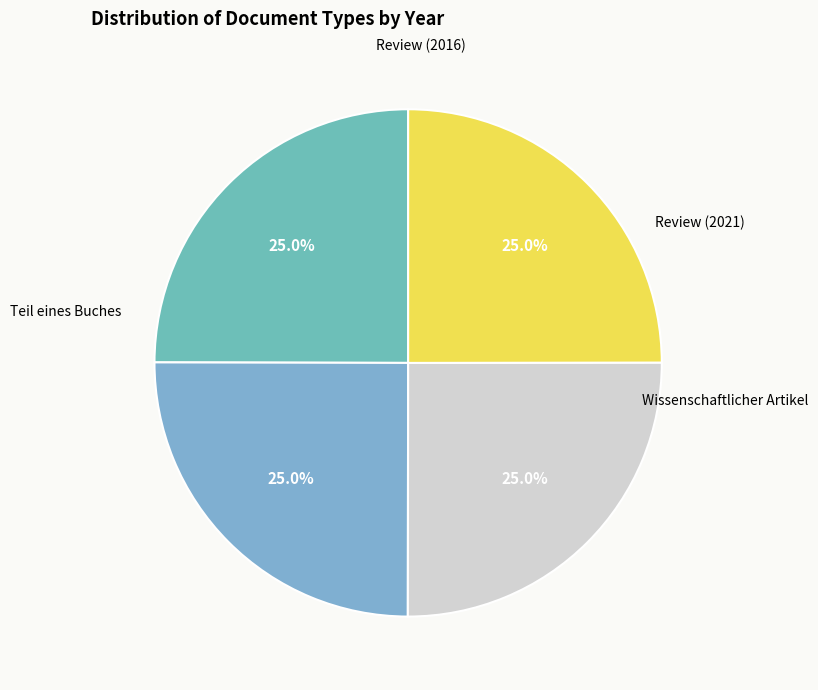

True or false: Teil eines Buches accounts for 25% of the total.

True